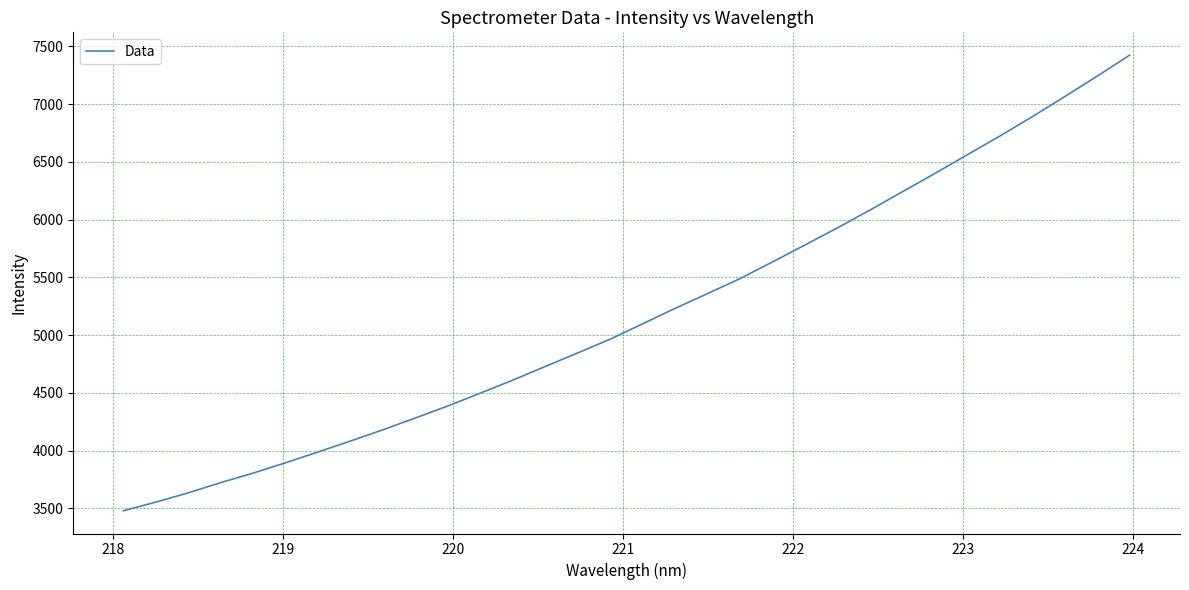

What is the maximum value shown in the chart?

7424.6